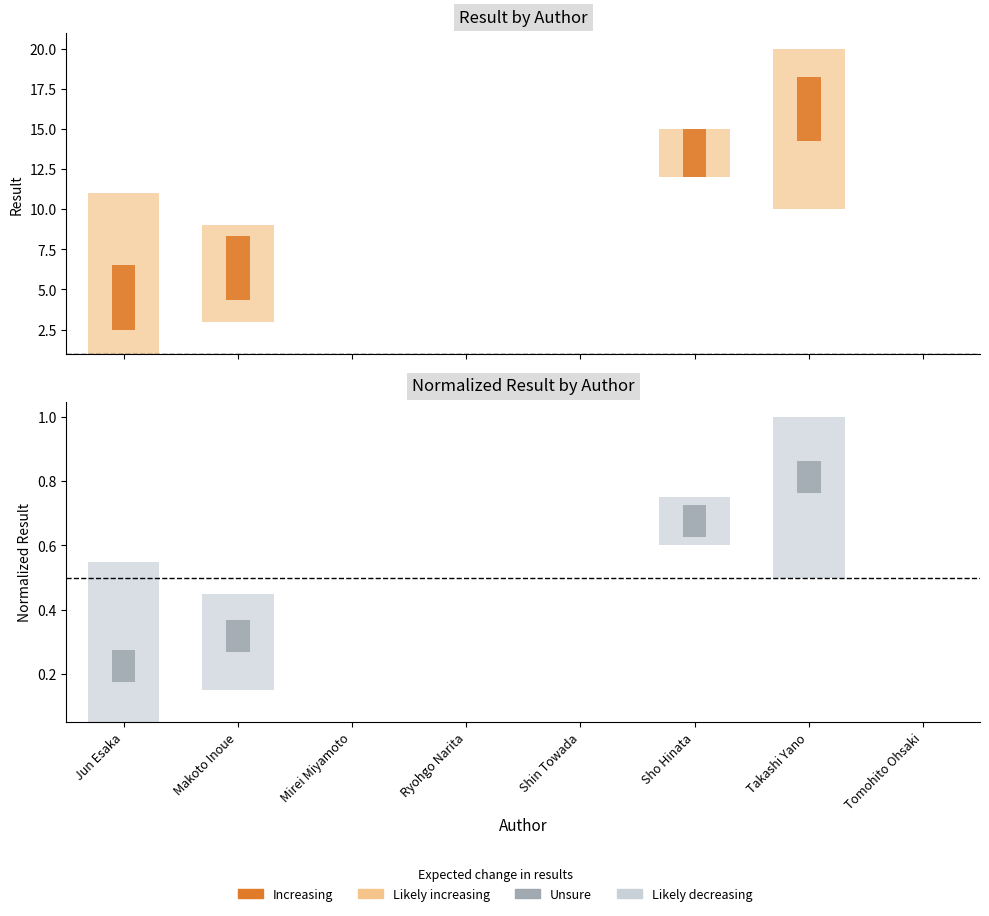

Which has a higher value, Shin Towada or Jun Esaka?

Jun Esaka